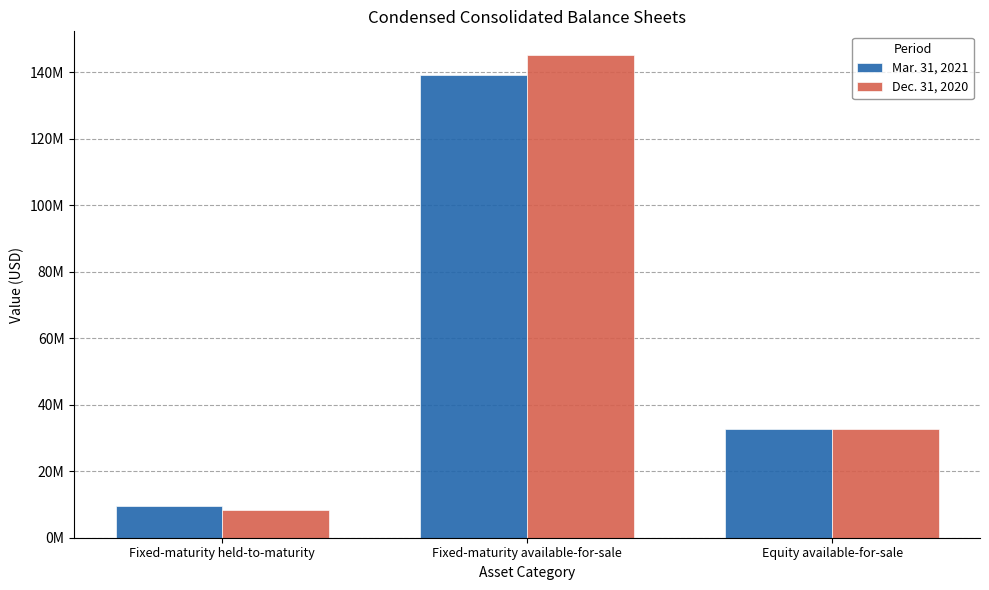

What is the total value across all series at Fixed-maturity available-for-sale?

284345277